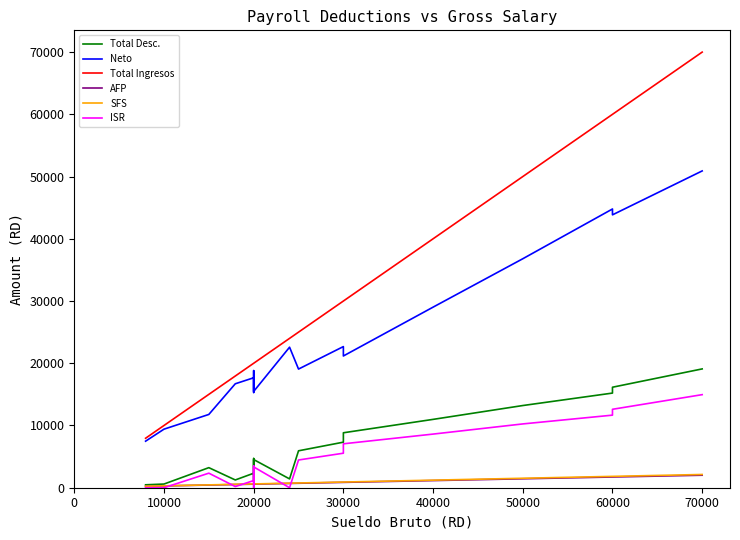

At how many categories does at least one series exceed 40024?

6